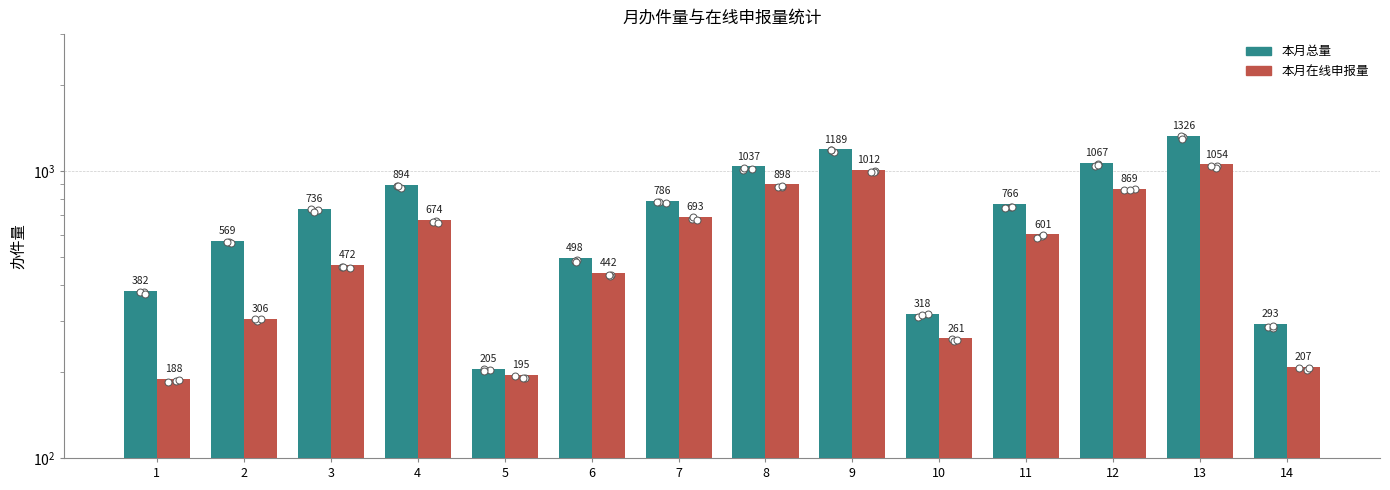

Which series has the largest total across all categories?

本月总量